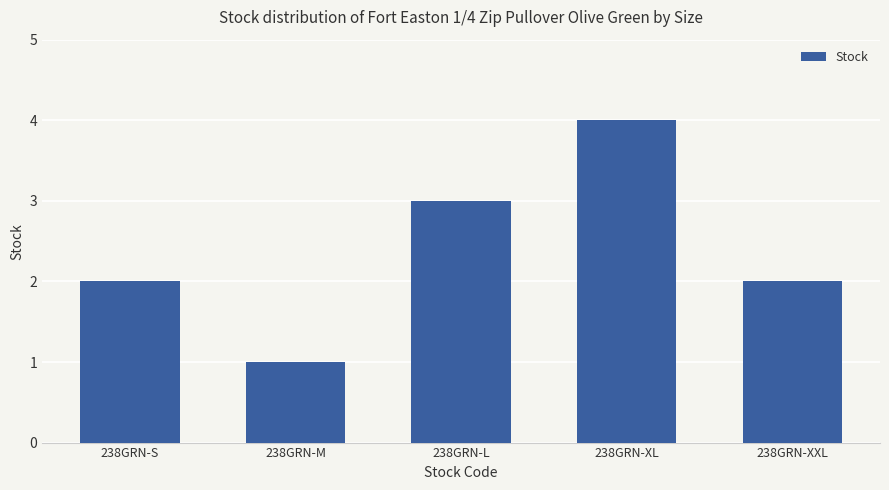

True or false: the data shows 2 at 238GRN-S.

True